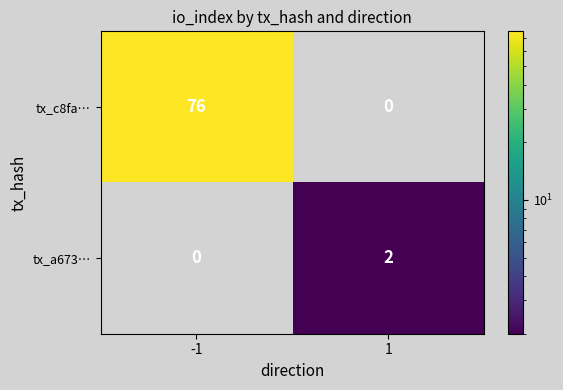

Reading left to right, transcribe all the data shown in this chart.

tx_c8fa…: -1=76	1=0
tx_a673…: -1=0	1=2